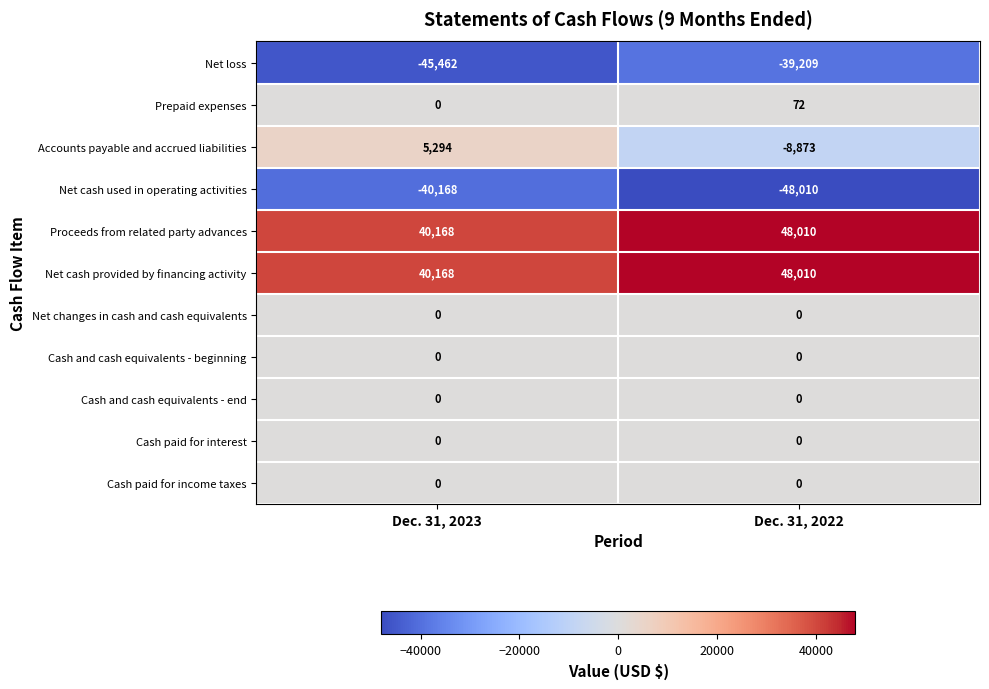

Count the number of categories in the chart.

2